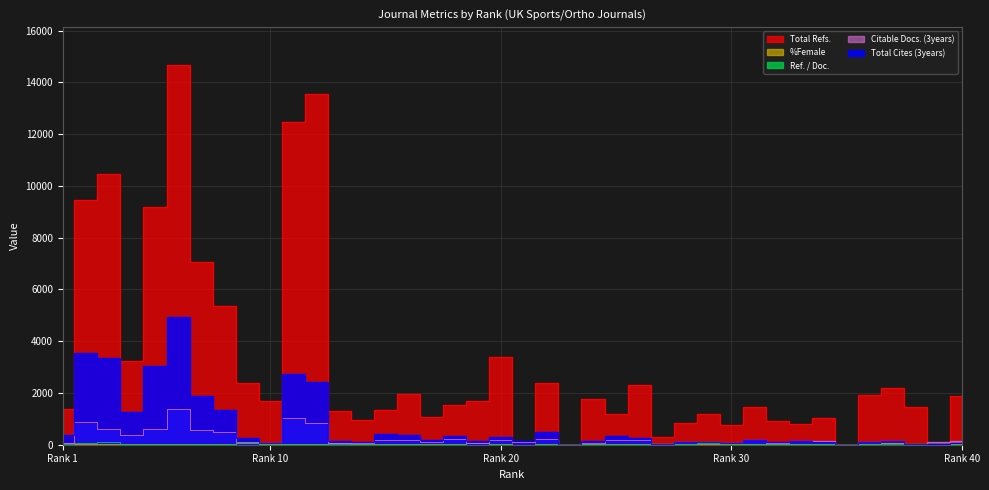

How many lines are shown in the chart?

5